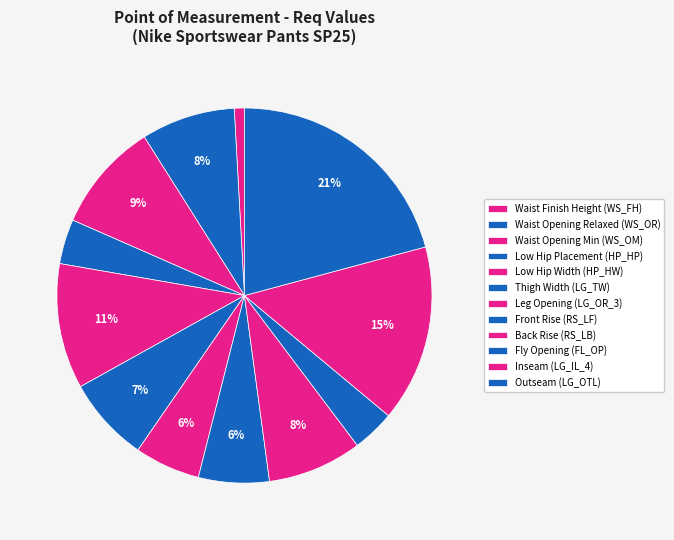

How many segments does this pie chart have?

12